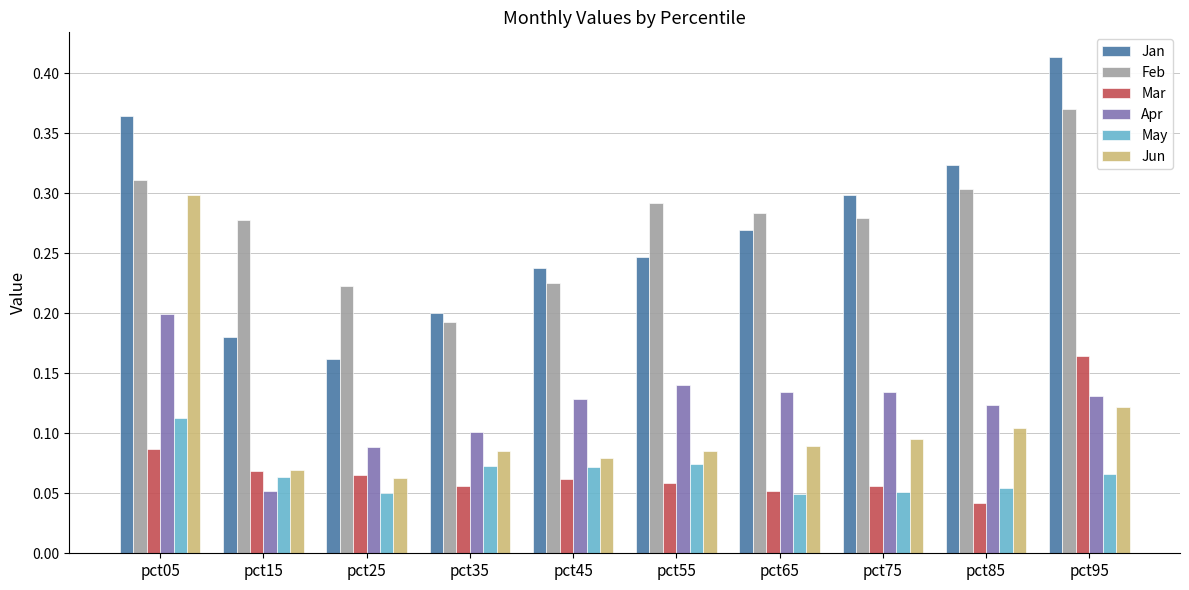

How many series are shown in this chart?

6